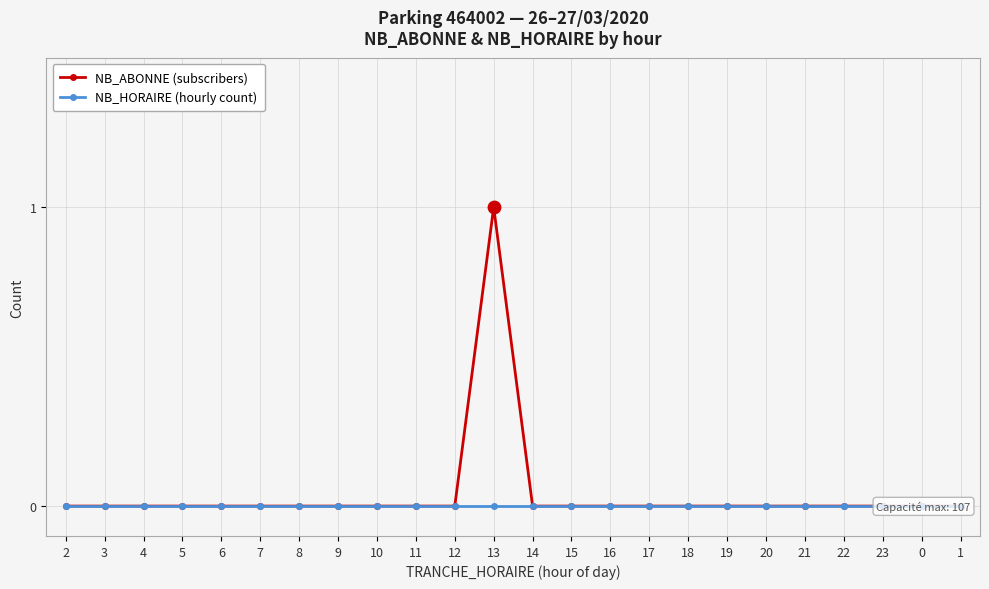

Which series reaches the minimum Y coordinate?

NB_ABONNE (subscribers)